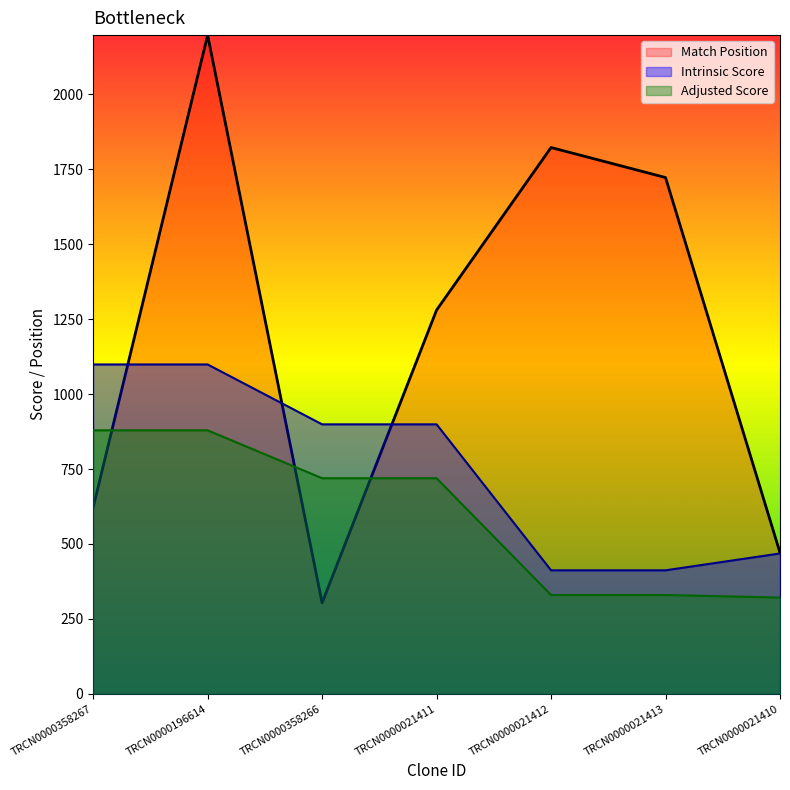

How many lines are shown in the chart?

3